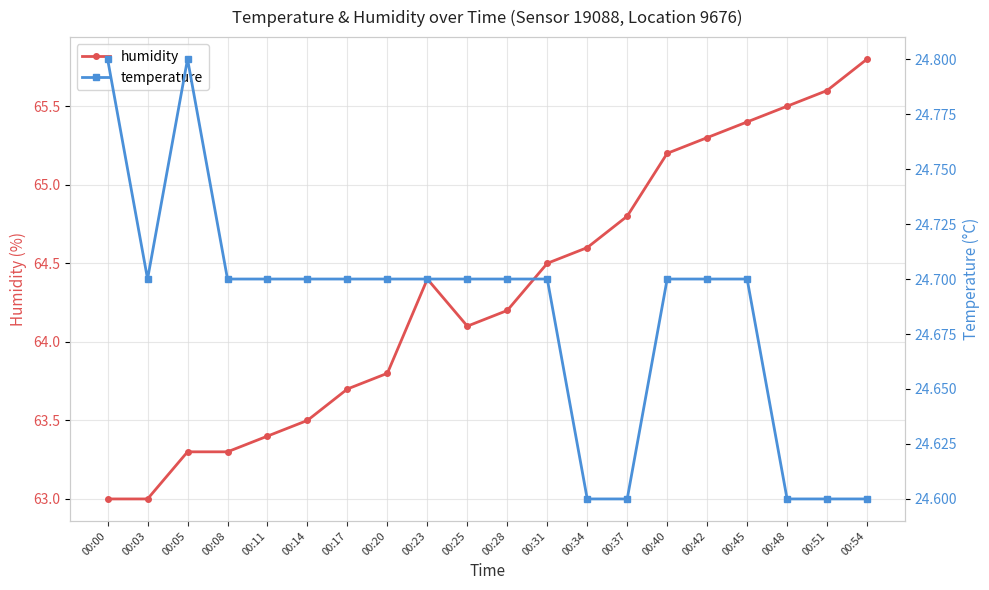

What are all the series names shown in the legend?

humidity, temperature